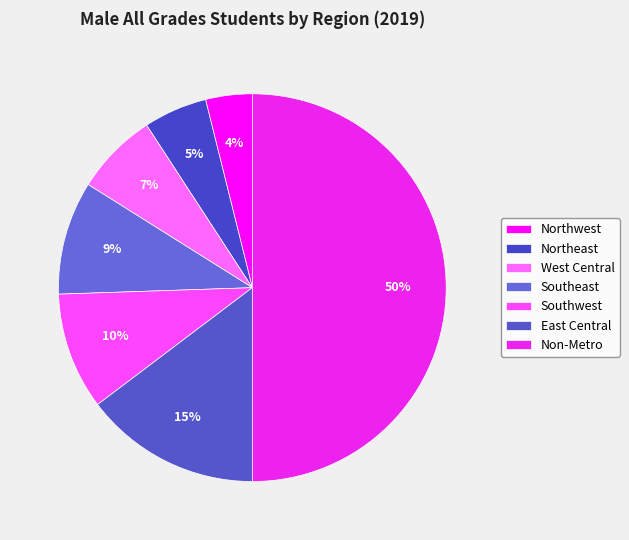

True or false: East Central accounts for 15% of the total.

True